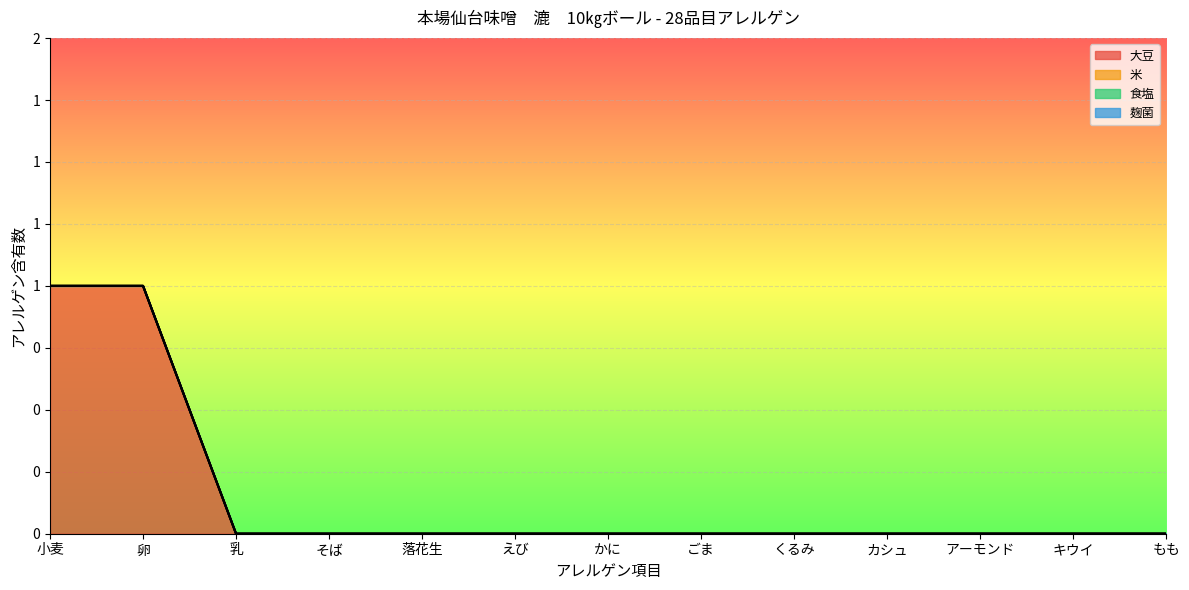

Reading left to right, transcribe all the data shown in this chart.

大豆: 1	1	0	0	0	0	0	0	0	0	0	0	0
米: 0	0	0	0	0	0	0	0	0	0	0	0	0
食塩: 0	0	0	0	0	0	0	0	0	0	0	0	0
麹菌: 0	0	0	0	0	0	0	0	0	0	0	0	0